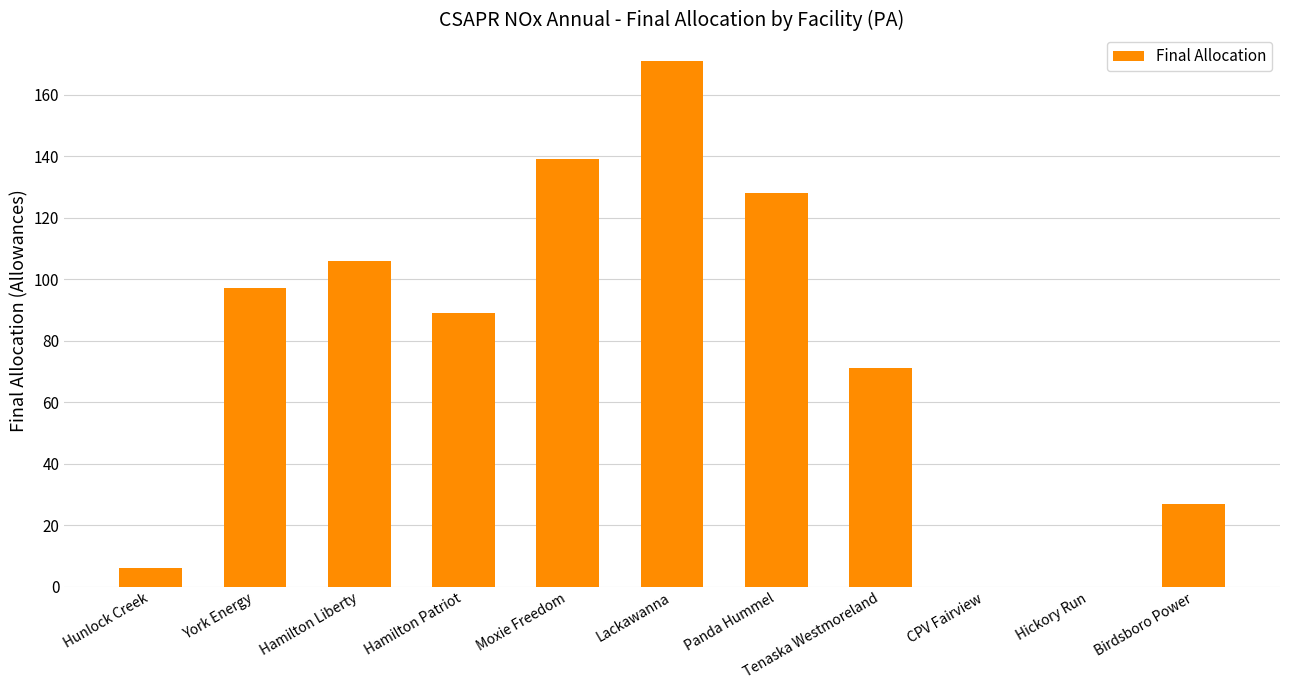

Reading left to right, what are all the values shown in this chart?

Hunlock Creek=6	York Energy=97	Hamilton Liberty=106	Hamilton Patriot=89	Moxie Freedom=139	Lackawanna=171	Panda Hummel=128	Tenaska Westmoreland=71	CPV Fairview=0	Hickory Run=0	Birdsboro Power=27